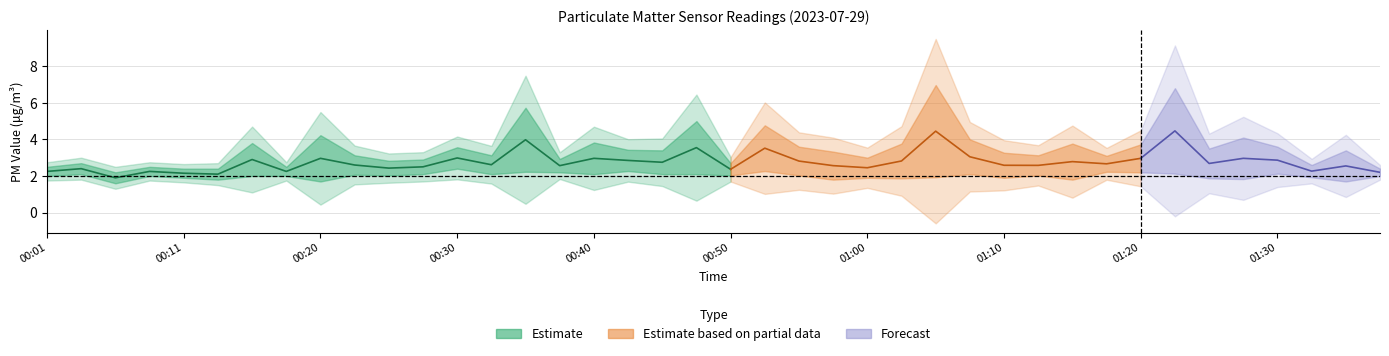

The value of P2 at 01:05 is 1.9. True or false?

True